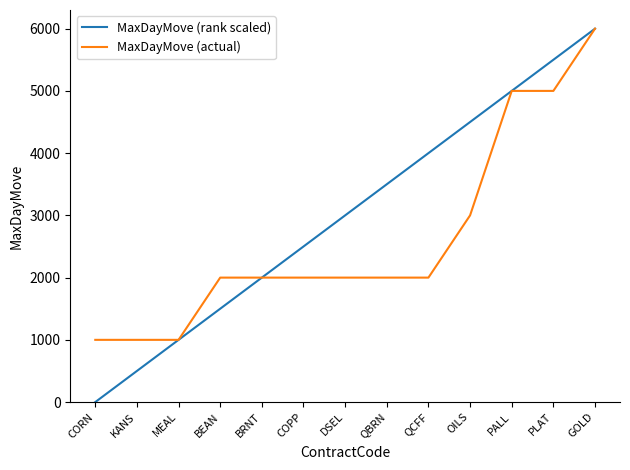

List the series in order of their overall mean, highest first.

MaxDayMove (rank scaled), MaxDayMove (actual)